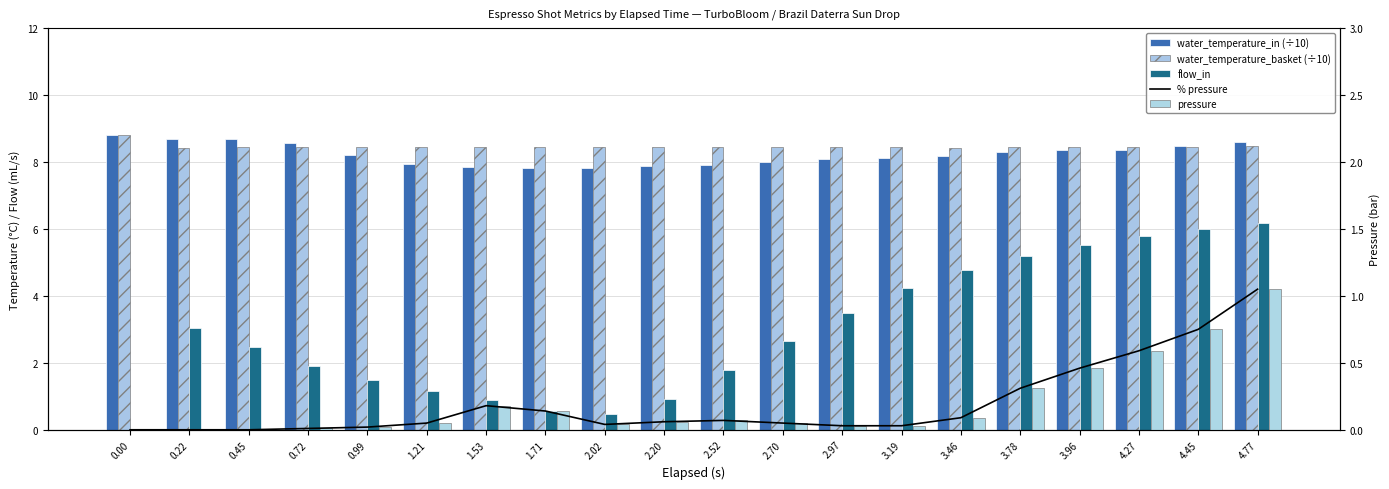

Is the value of % pressure at 0.72 greater than the value of water_temperature_in (÷10) at 3.96?

No